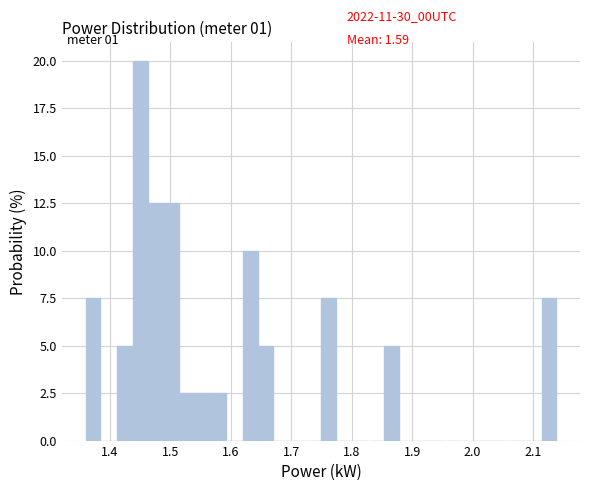

Around what value on the x-axis is the tallest bar? Give the approximate position of its centre, as read against the axis.

1.45